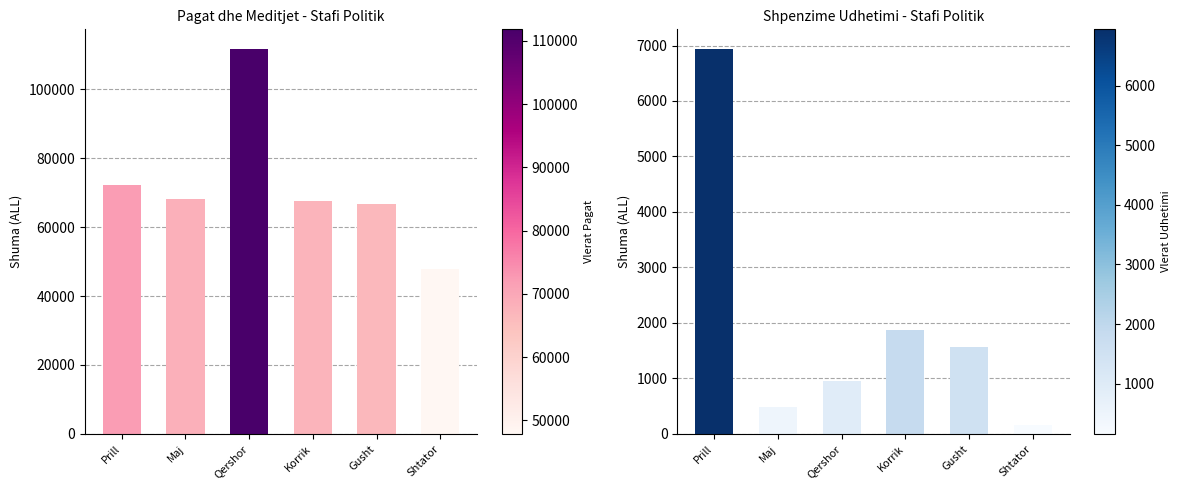

Reading left to right, what are all the values shown in this chart?

Pagat dhe Meditjet: Prill=72278.4	Maj=68290.7	Qershor=111839.2	Korrik=67594.5	Gusht=66708.3	Shtator=47863.1
Shpenzime Udhetimi: Prill=6944.9	Maj=485.8	Qershor=948.9	Korrik=1867.2	Gusht=1557.4	Shtator=158.4